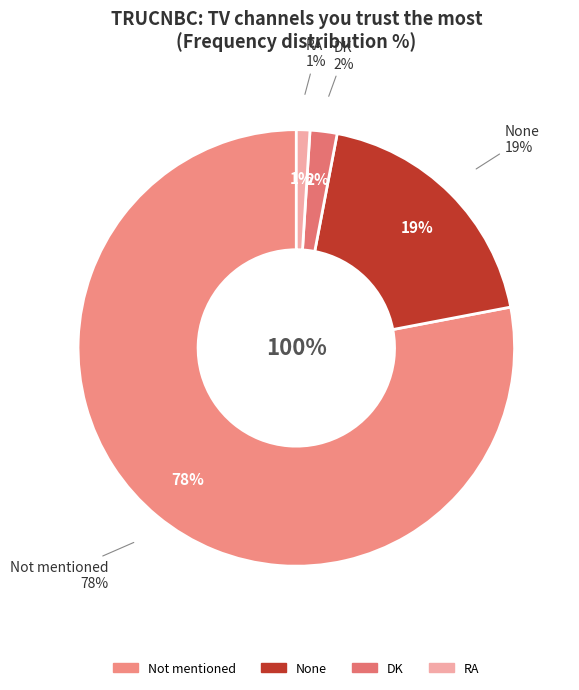

Which slice represents more than half of the pie?

Not mentioned